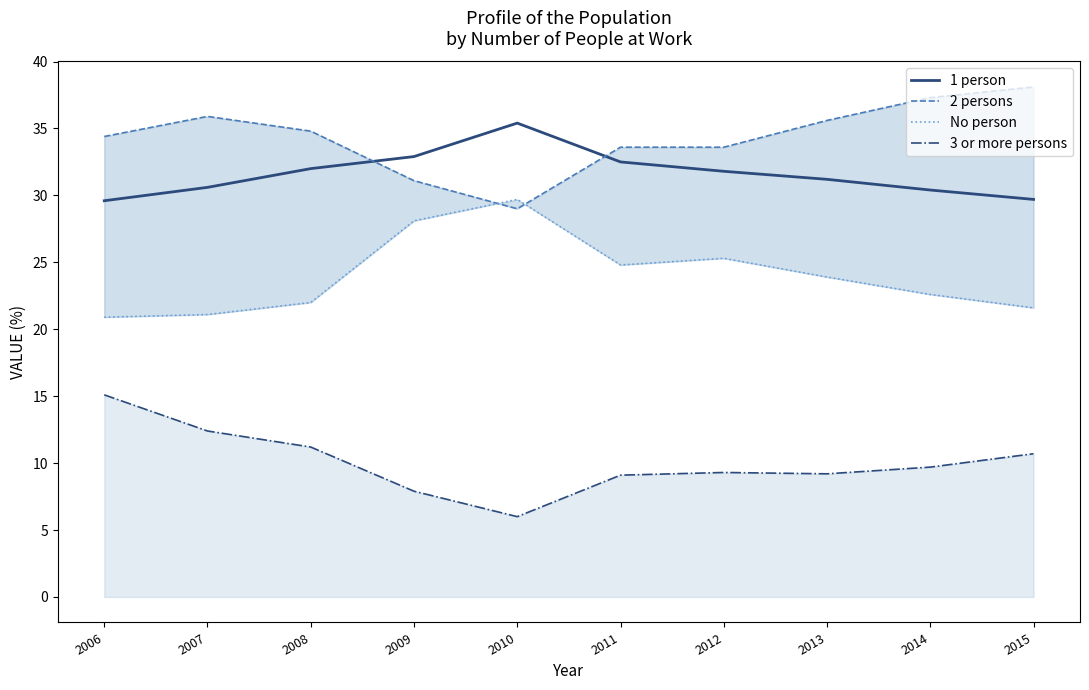

The value of 3 or more persons at 2011 is 16.0. True or false?

False